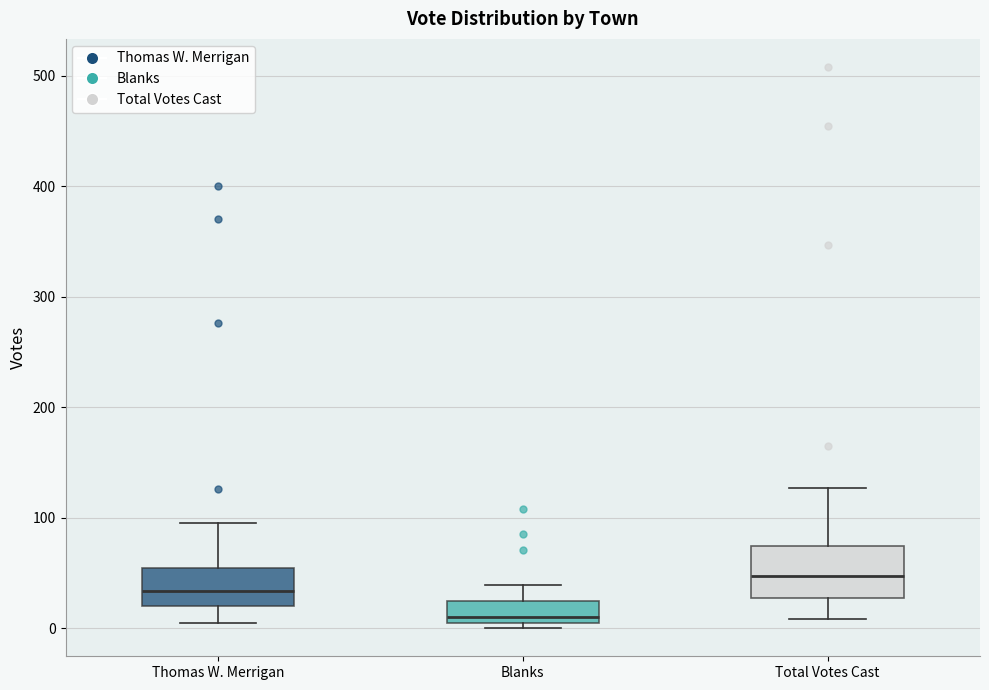

Reading left to right, read every box against the y-axis: the position of its median line, the range the box covers, and the ends of its whiskers. The values are not printed on the chart, so give them approximately, as read against the axis.

Thomas W. Merrigan: median 30, box 20 to 50, whiskers 10 to 100
Blanks: median 10, box 0 to 20, whiskers 0 (just below the box's lower edge) to 40
Total Votes Cast: median 50, box 30 to 70, whiskers 10 to 130